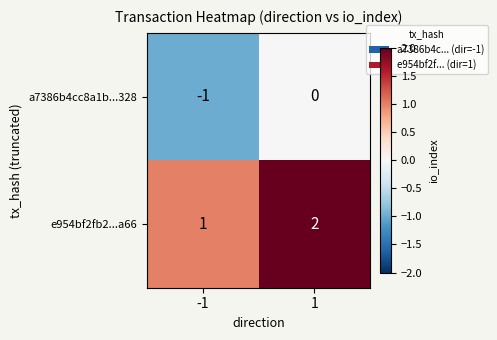

What is the sum of all e954bf2fb2...a66 values?

3